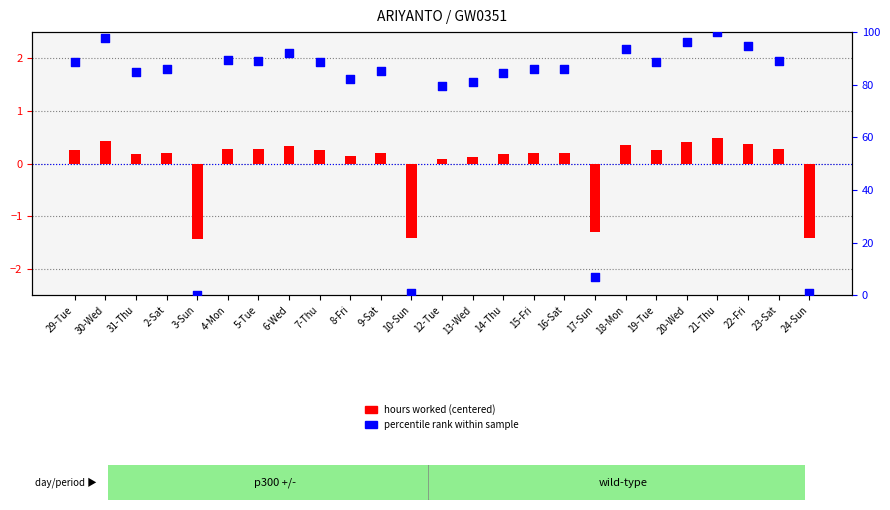

At which category is the sum across all series the highest?

21-Thu